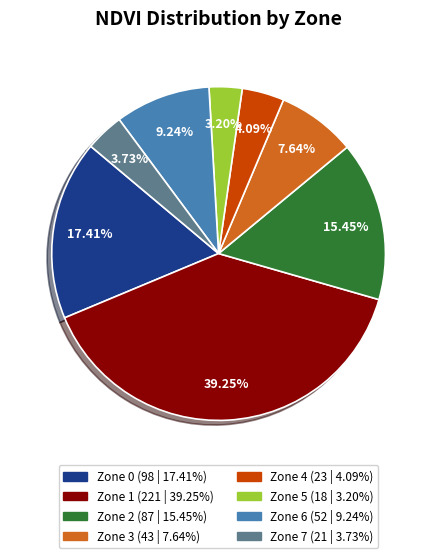

To the nearest percent, what is the combined percentage of Zone 4 and Zone 1?

43%